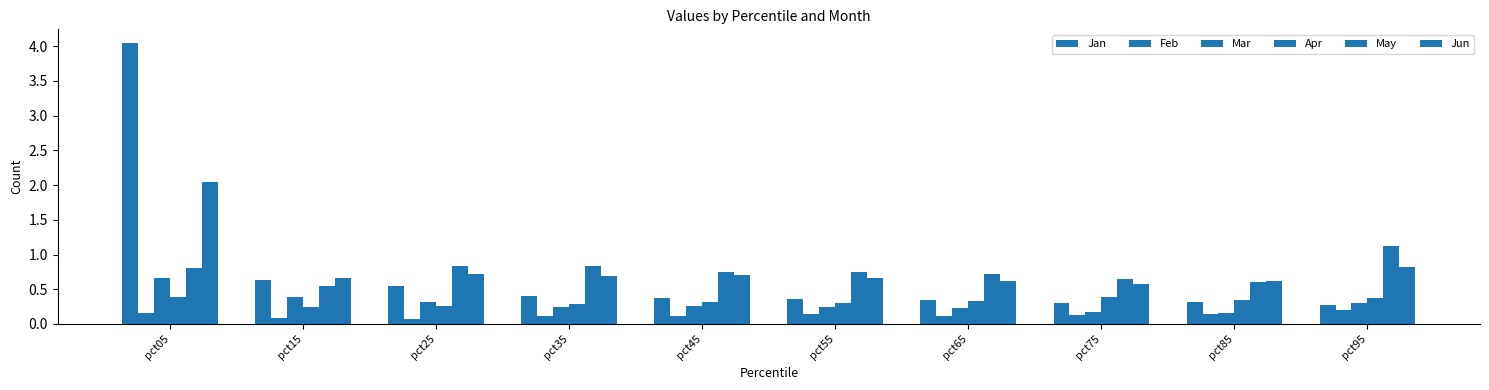

How many categories are shown in the chart?

10